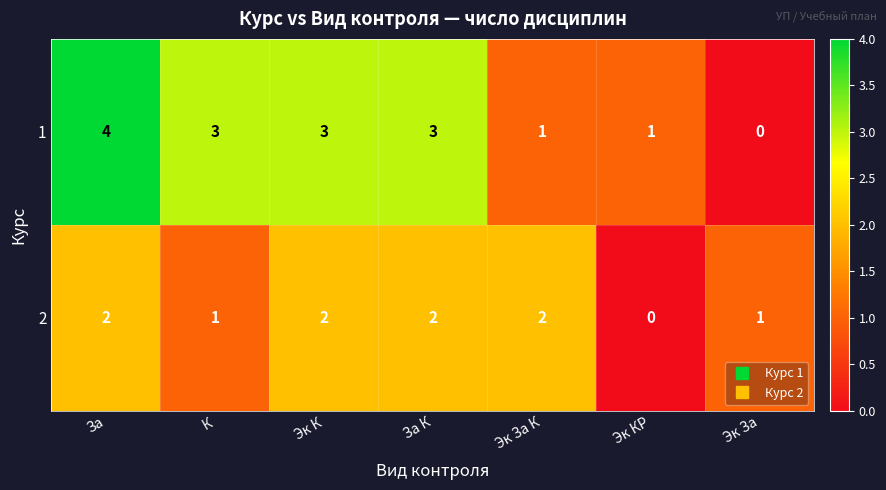

How many 2 values are between 1 and 2?

6